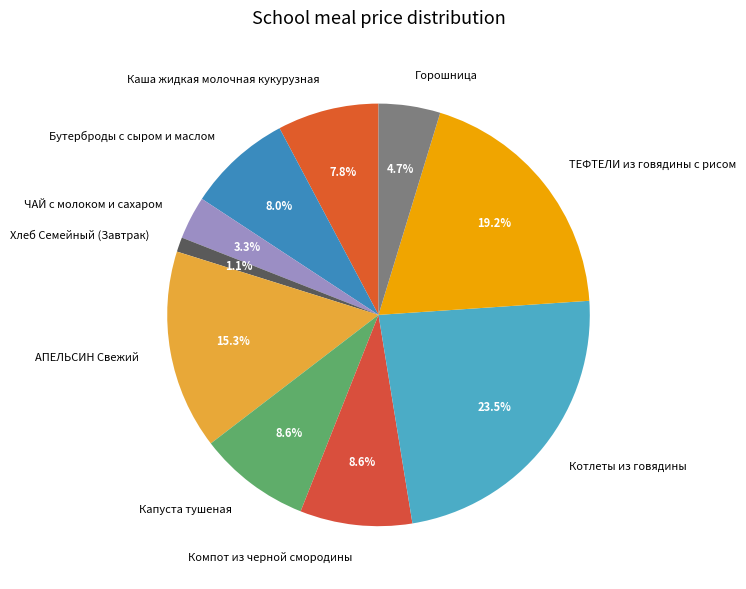

Which category has the biggest portion of the pie?

Котлеты из говядины